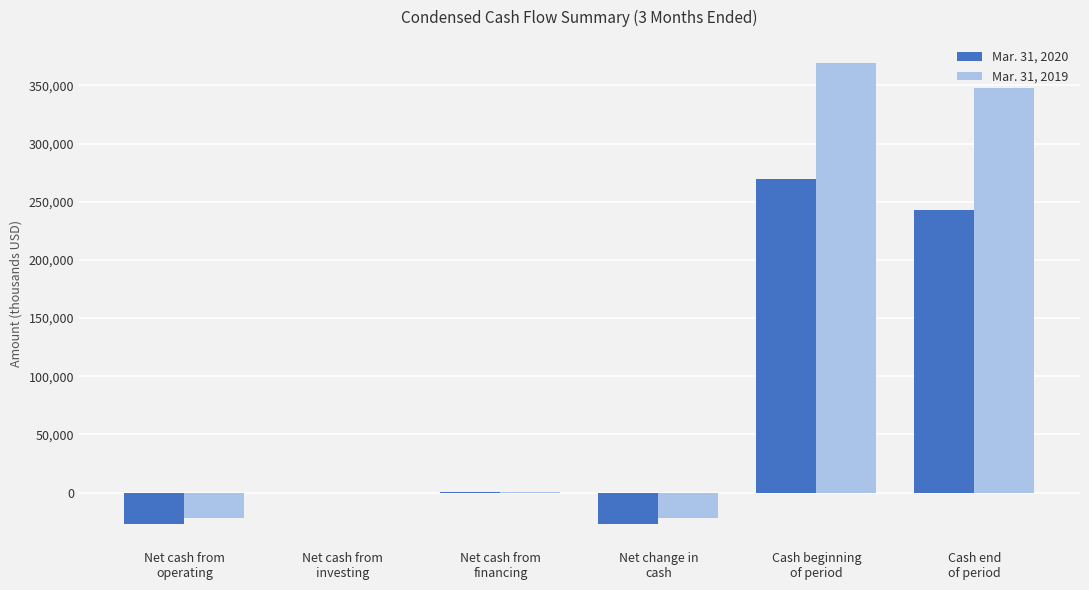

What is the sum of the Mar. 31, 2019 values at Cash end
of period and Net cash from
investing?

347581